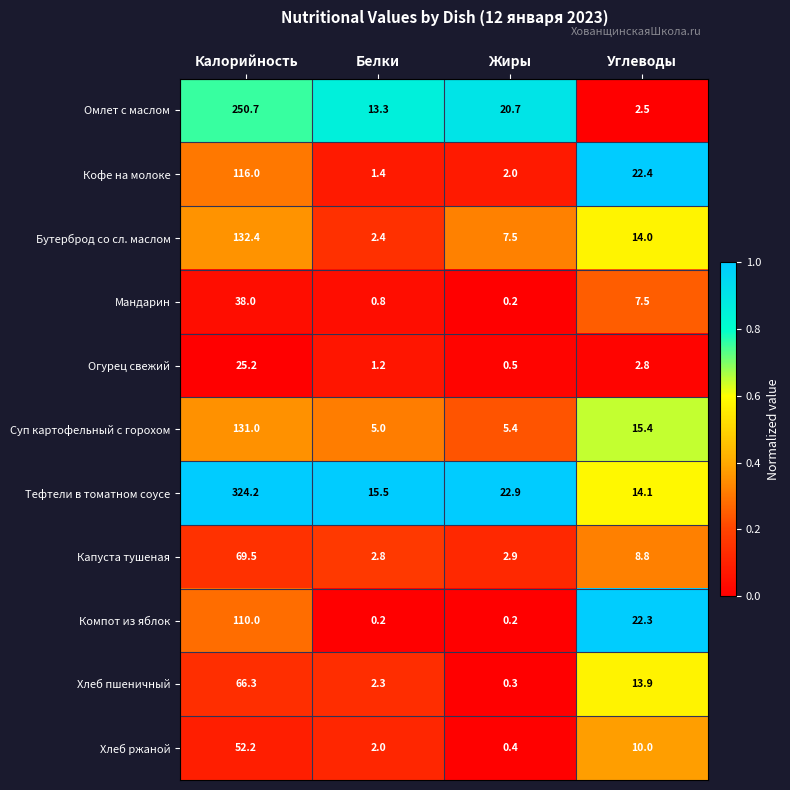

What is the difference between the maximum and second lowest values in the Бутерброд со сл. маслом series?

124.9